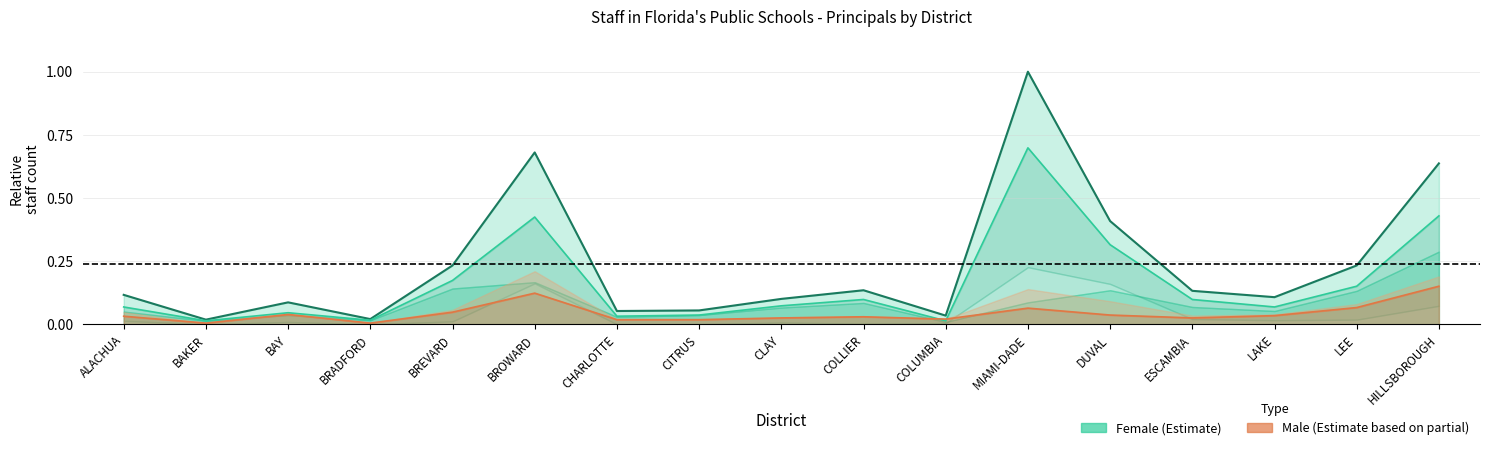

Count the number of categories in the chart.

17